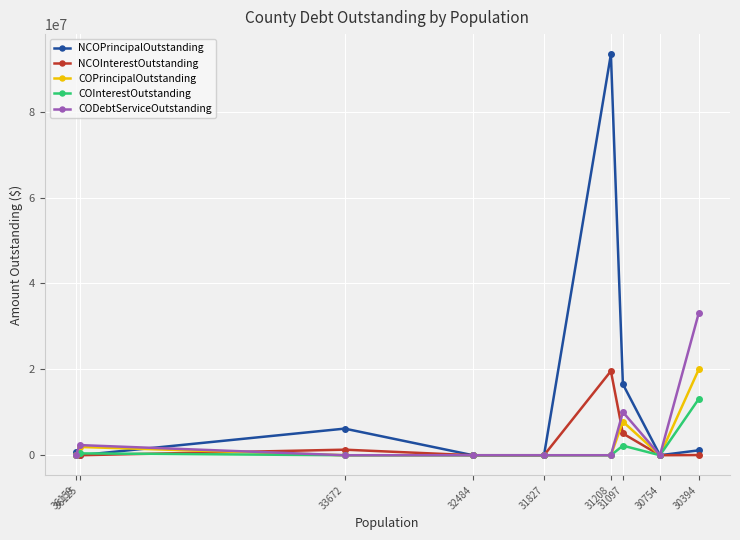

What is the total value across all series at 31097?

41723875.2